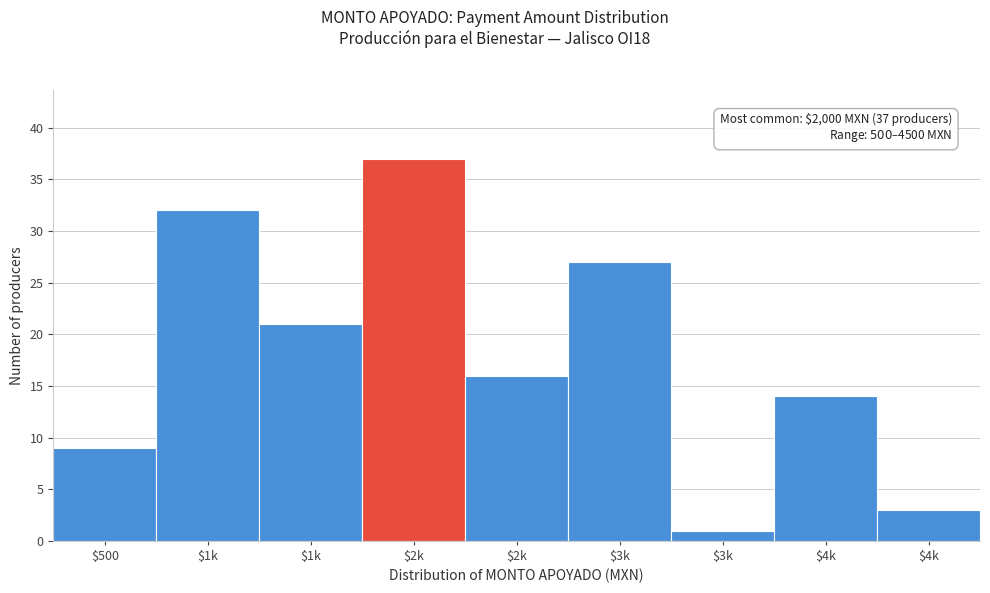

How many bars are there in total?

9